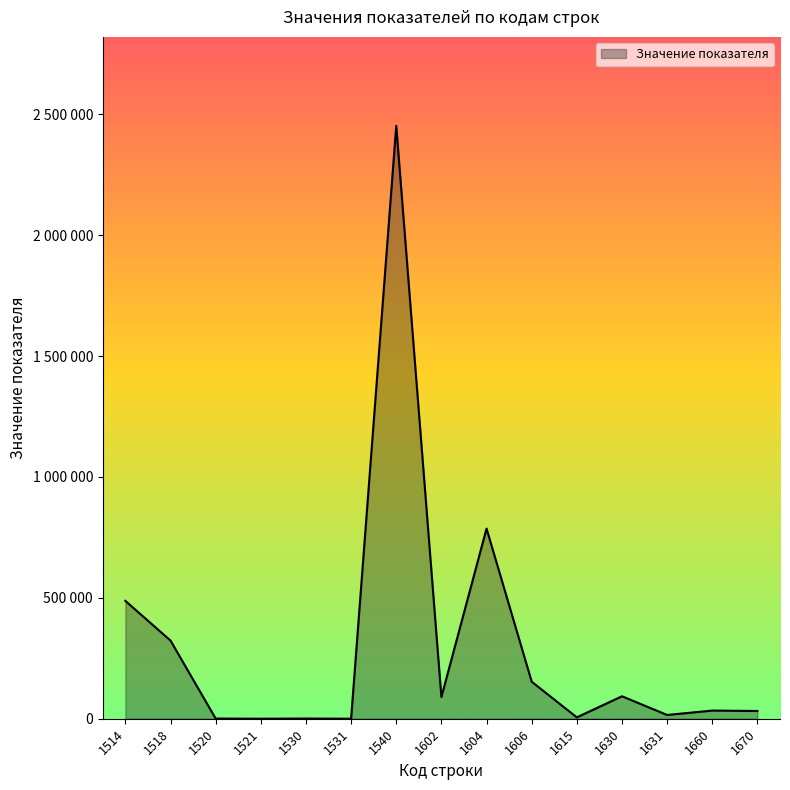

Does the chart have visible grid lines?

No